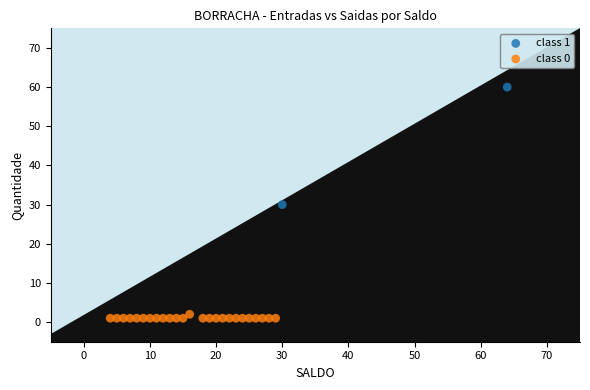

What are all the series names shown in the legend?

class 1, class 0